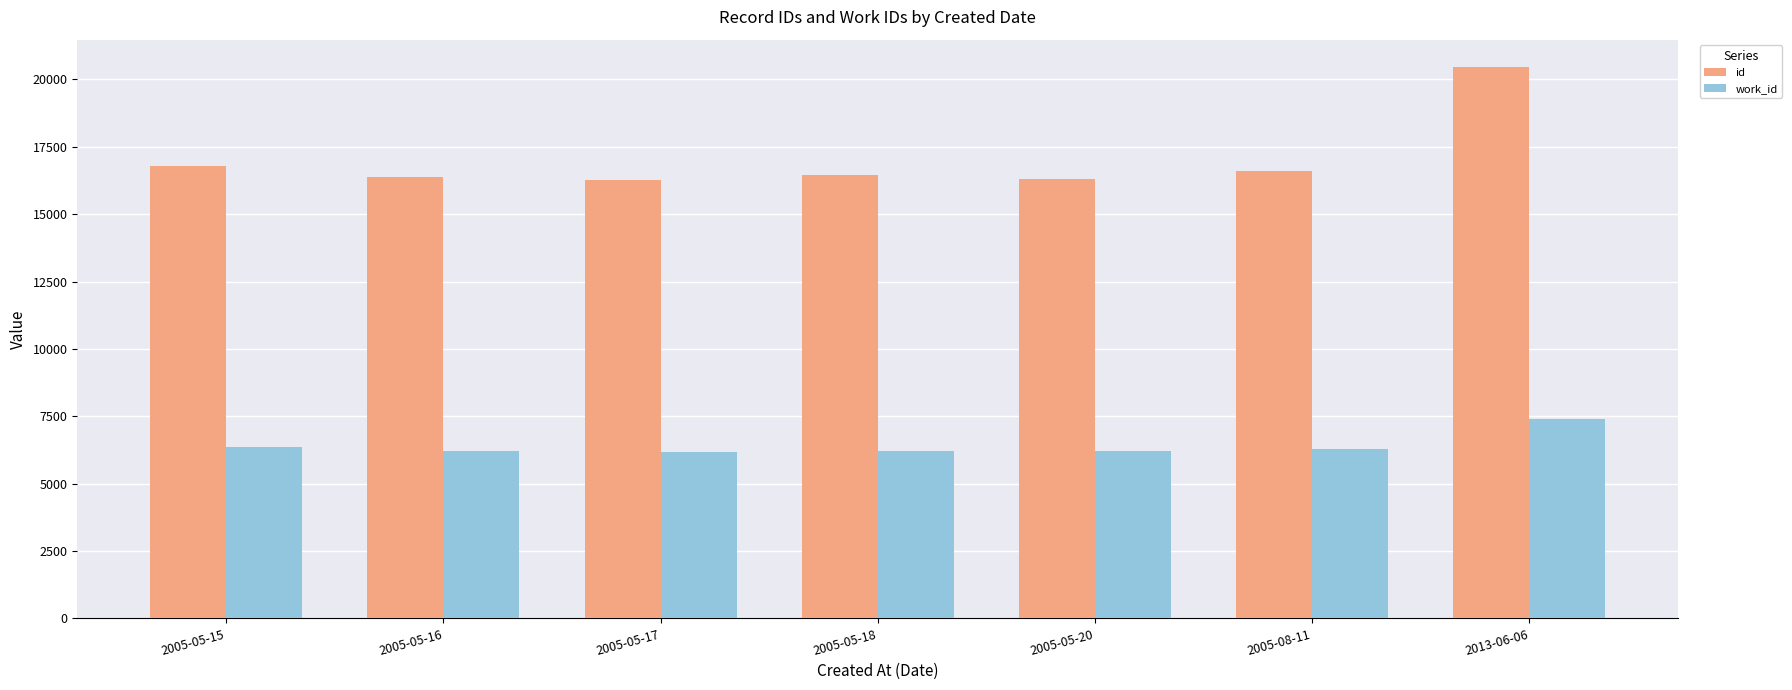

Rank the series at 2005-05-16 from highest to lowest value.

id, work_id